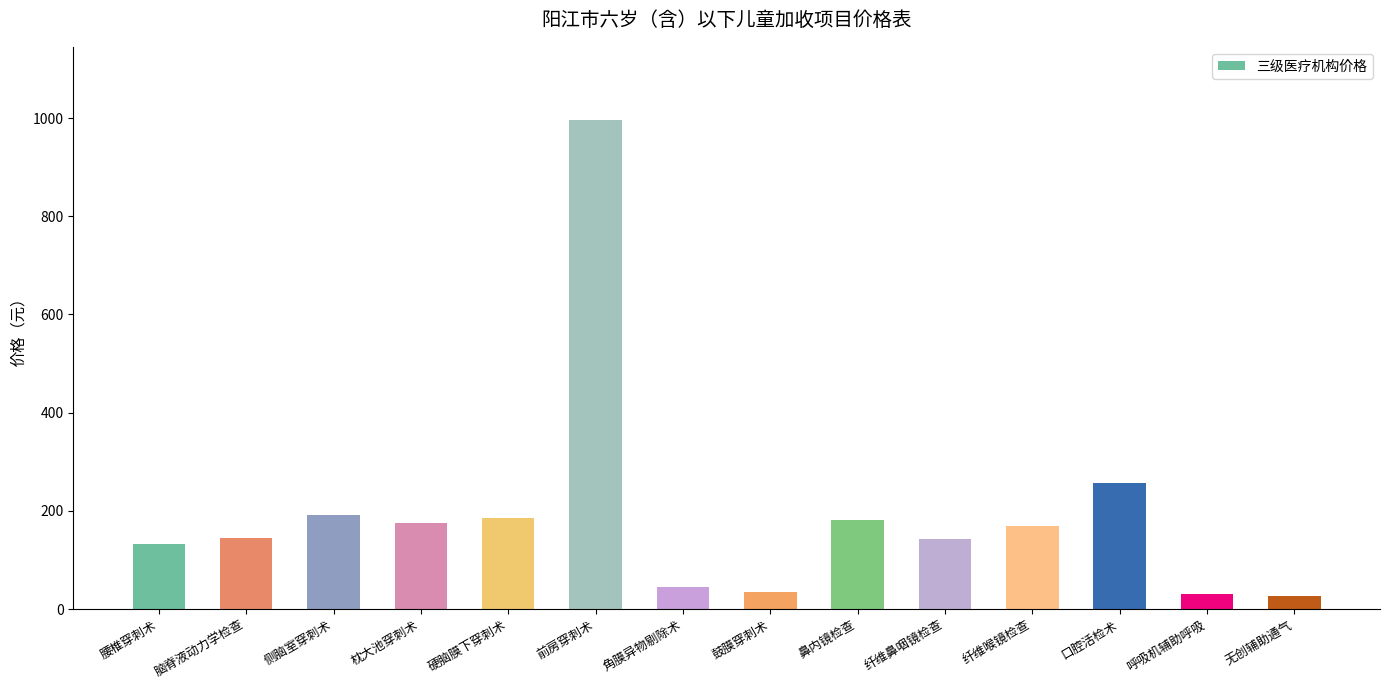

Where is the data nearest to the value 511?

口腔活检术